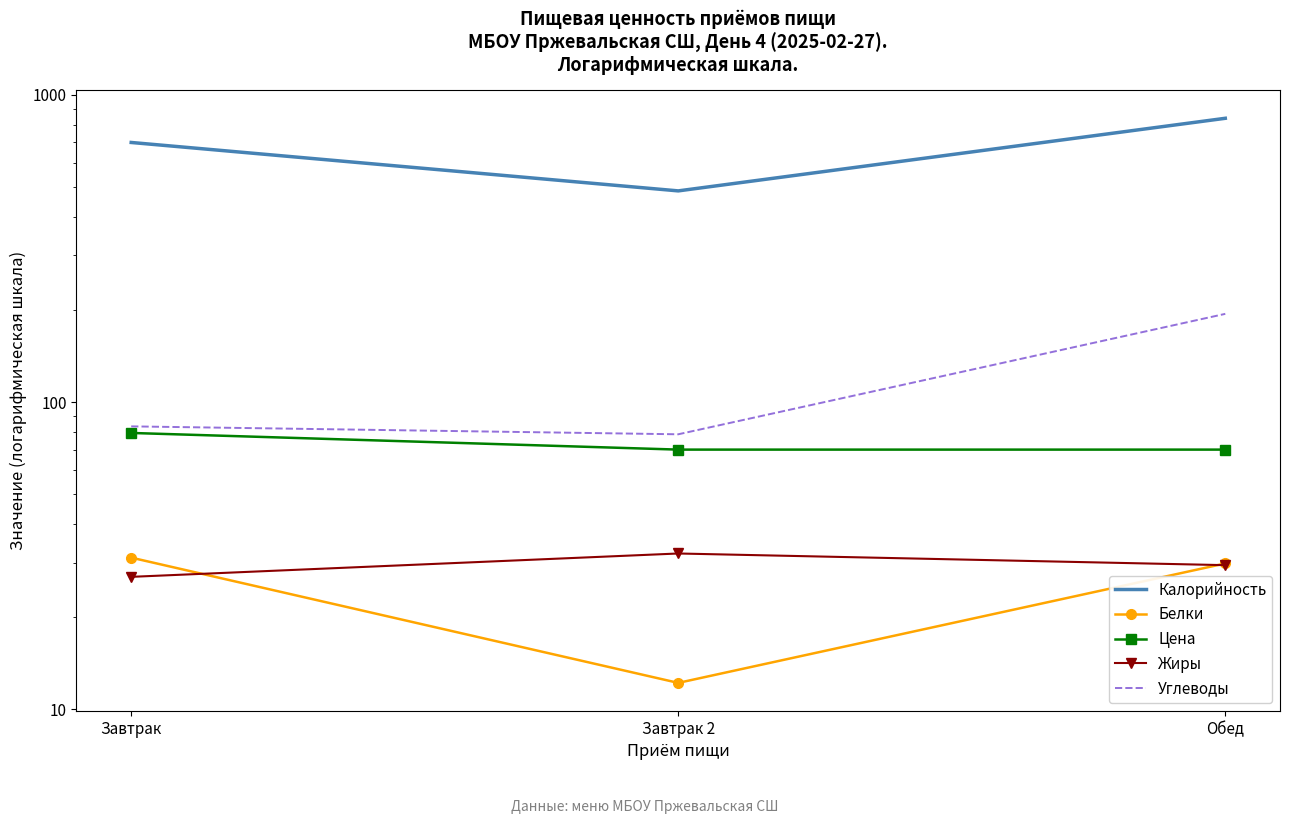

What is the average value of the Калорийность series?

675.2